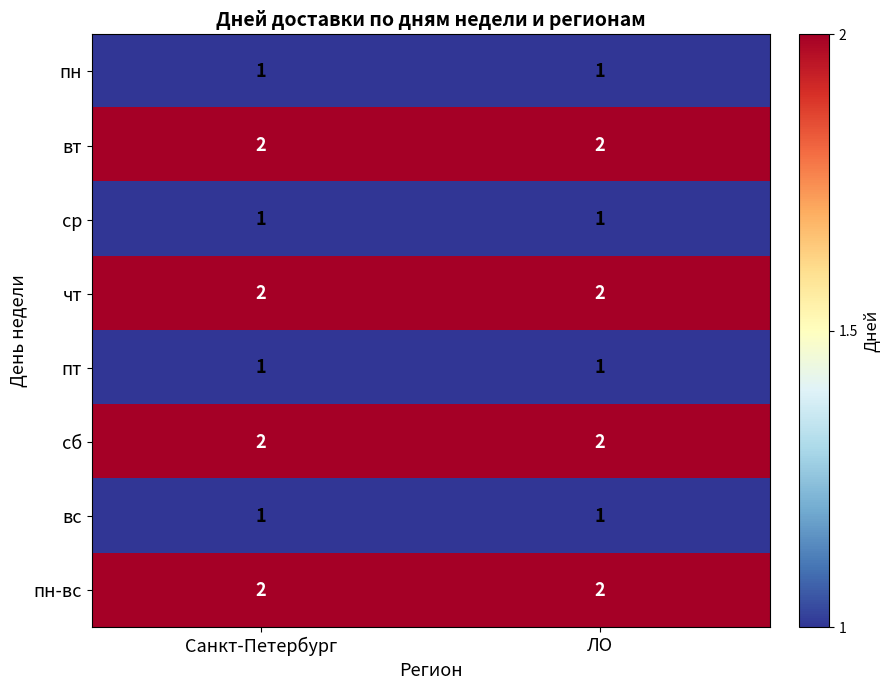

Is it true that пн-вс equals 2 at ЛО?

True